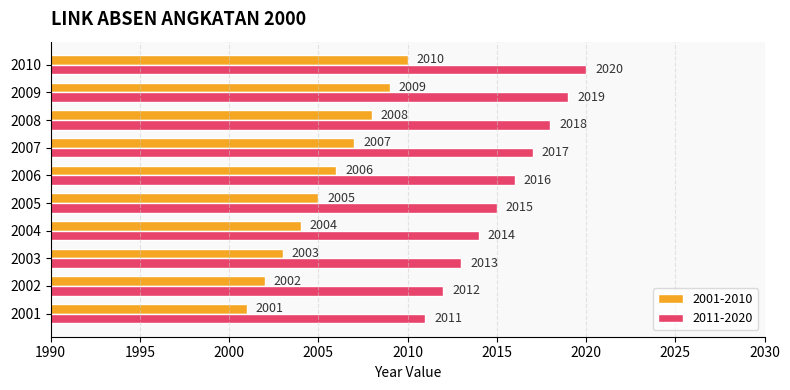

At which category is the sum across all series the highest?

2010